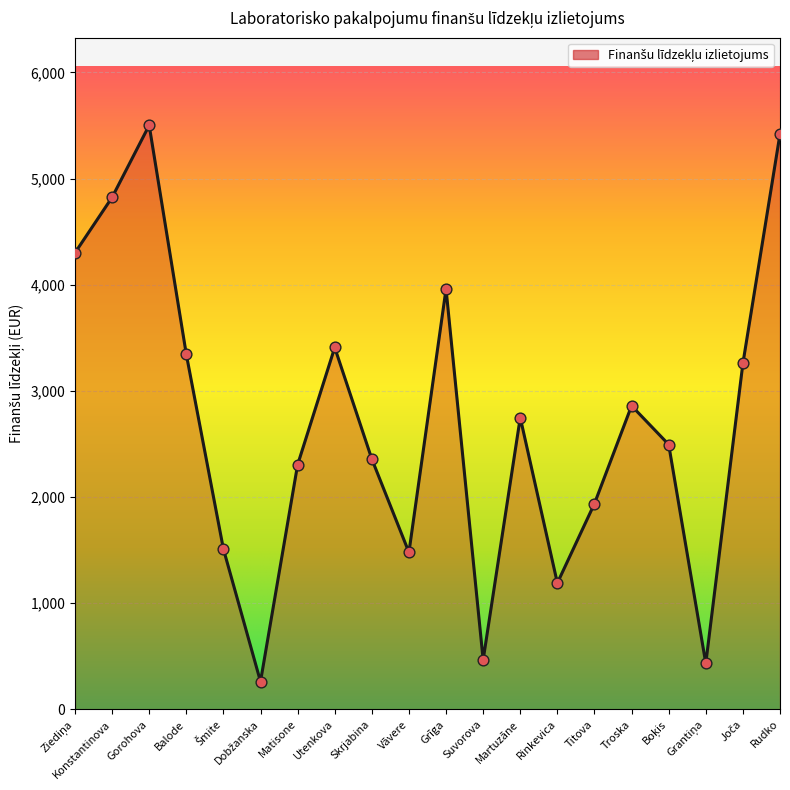

Which has a higher value, Titova or Matisone?

Matisone